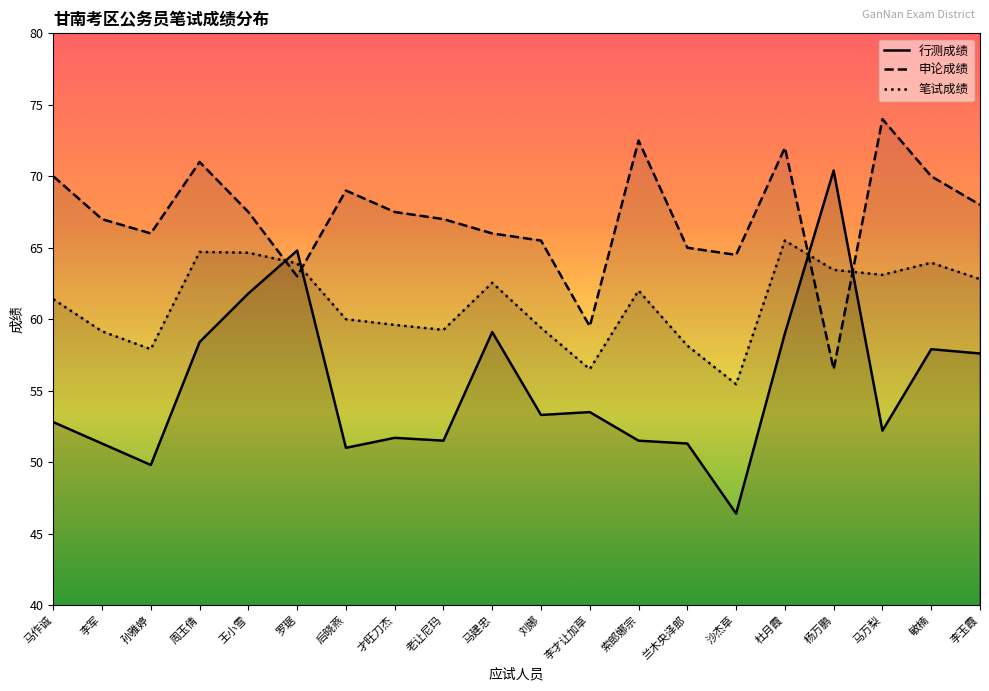

Which category has the highest value across all series?

马万梨